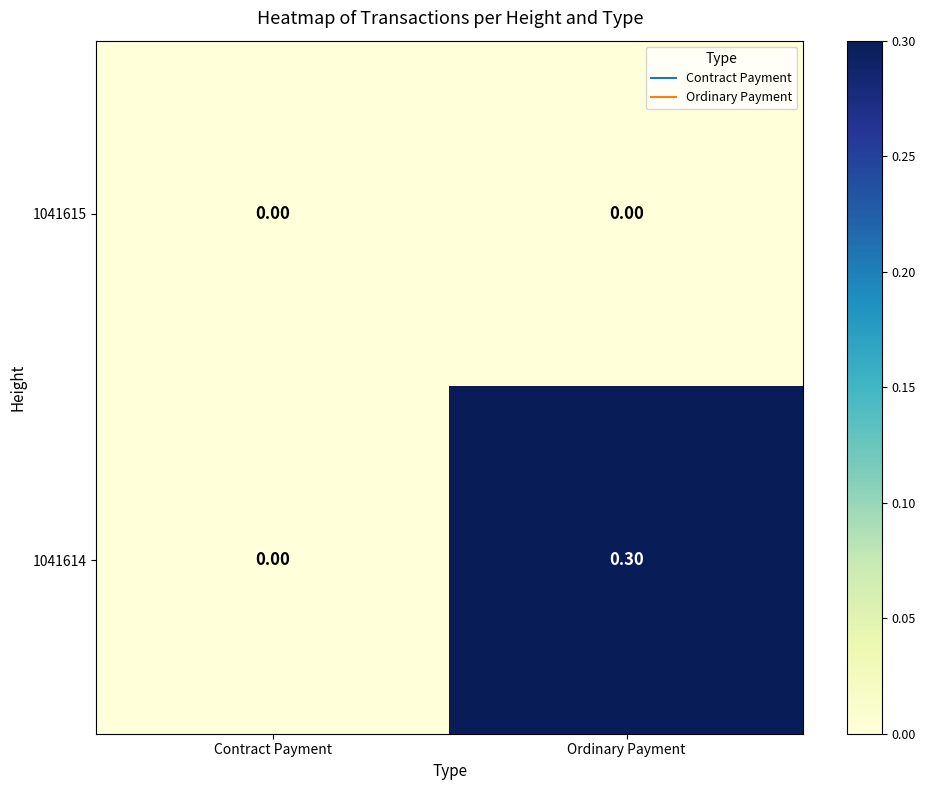

Where is 1041614 nearest to the value 0?

Contract Payment